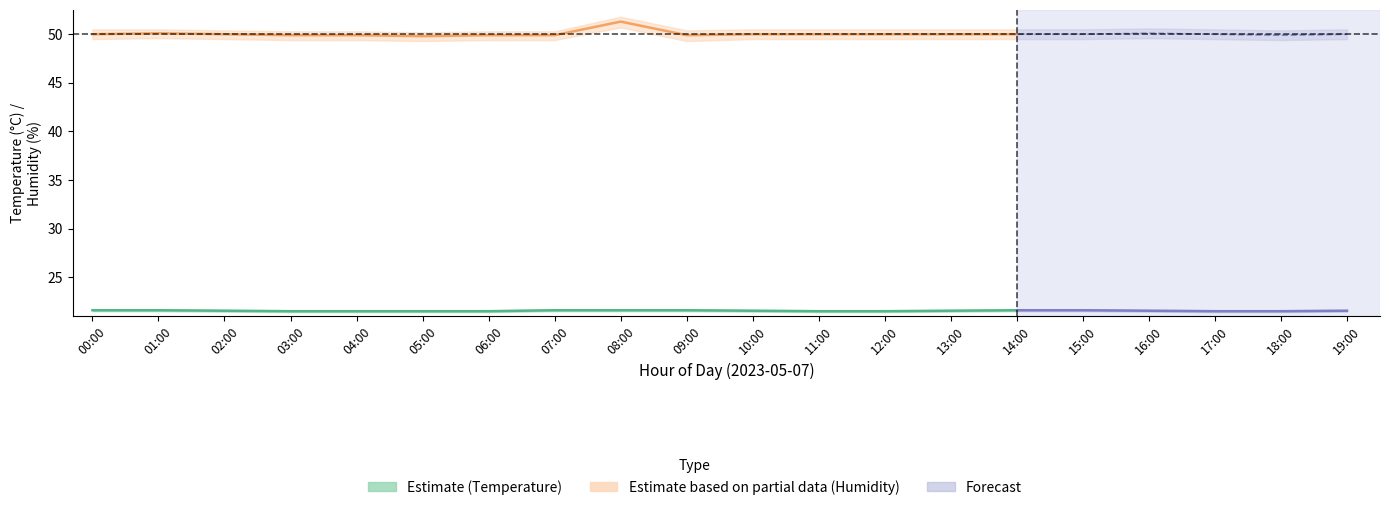

Reading left to right, what are all the values shown in this chart?

temperature_center: 21.6	21.6	21.6	21.5	21.5	21.5	21.5	21.6	21.6	21.6	21.6	21.5	21.5	21.6	21.6	21.6	21.6	21.5	21.5	21.6
temperature_upper: 21.7	21.7	21.6	21.6	21.6	21.6	21.6	21.7	21.7	21.7	21.6	21.6	21.6	21.6	21.7	21.7	21.6	21.6	21.6	21.6
temperature_lower: 21.5	21.5	21.4	21.4	21.4	21.4	21.4	21.5	21.5	21.5	21.4	21.4	21.4	21.4	21.5	21.5	21.4	21.4	21.4	21.4
humidity_center: 50.0	50.1	50.0	49.9	49.9	49.8	49.9	49.9	51.3	49.9	50.0	50.0	50.0	50.0	50.0	50.0	50.1	50.0	49.9	50.0
humidity_upper: 50.5	50.5	50.4	50.3	50.3	50.2	50.3	50.3	51.8	50.4	50.5	50.5	50.5	50.5	50.5	50.5	50.6	50.5	50.4	50.5
humidity_lower: 49.5	49.6	49.5	49.4	49.4	49.3	49.4	49.4	50.7	49.3	49.5	49.5	49.5	49.5	49.5	49.5	49.6	49.5	49.4	49.5